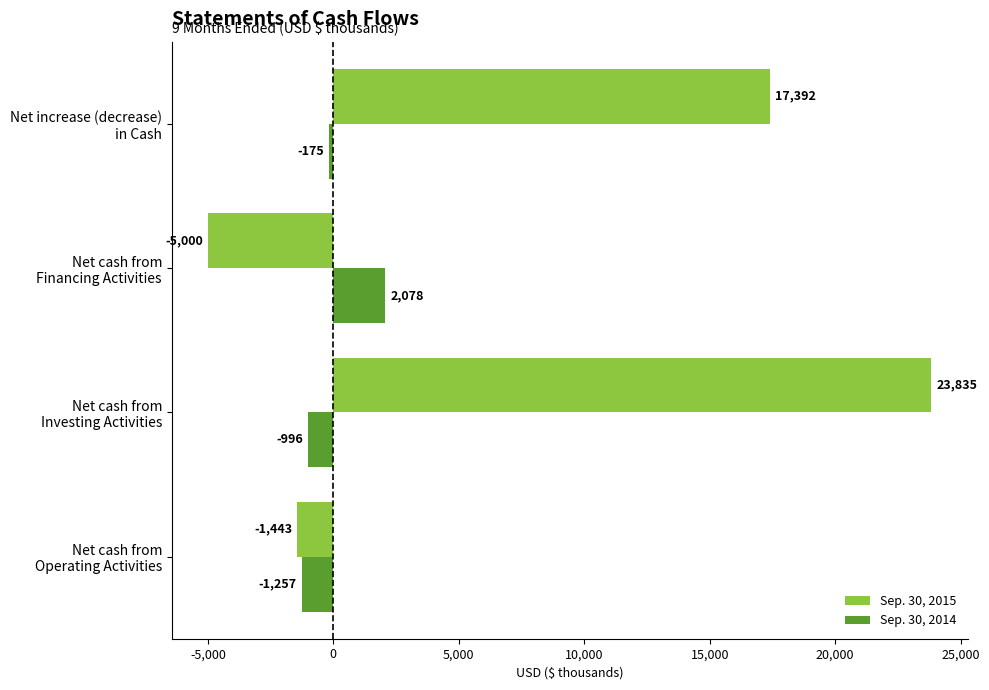

Which series has the largest total across all categories?

Sep. 30, 2015